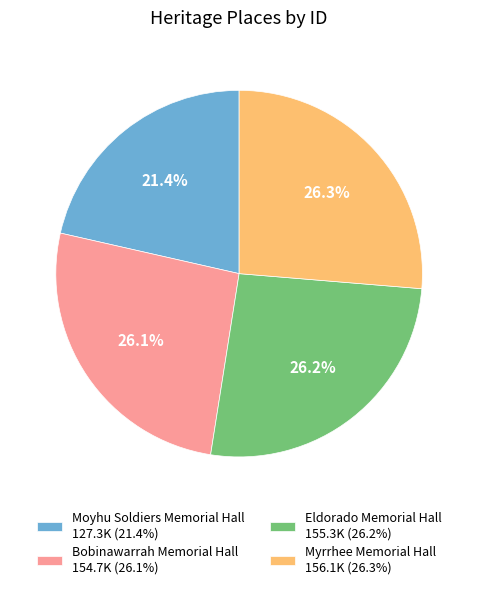

Does Bobinawarrah Memorial Hall 154.7K (26.1%) represent more than half of the total?

No